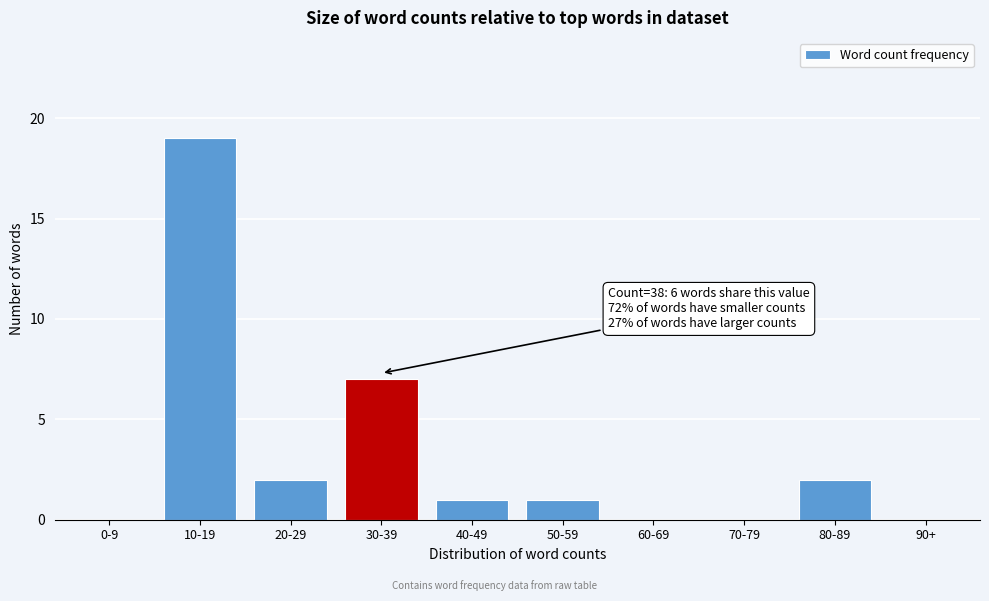

Reading left to right, what are all the values shown in this chart?

0-9=0	10-19=19	20-29=2	30-39=7	40-49=1	50-59=1	60-69=0	70-79=0	80-89=2	90+=0